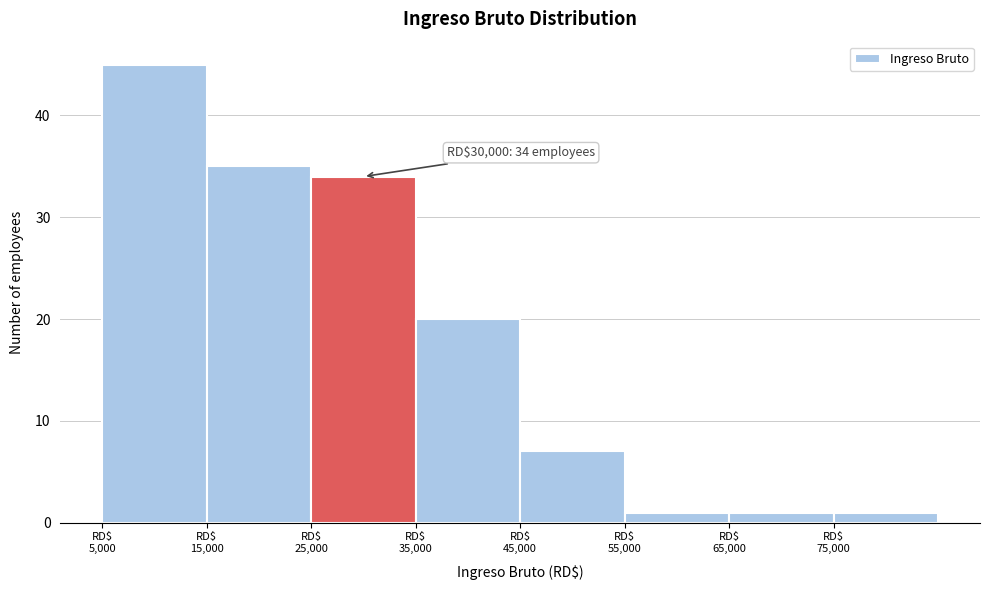

Over which range of the x-axis is the bar tallest?

5000 to 15000